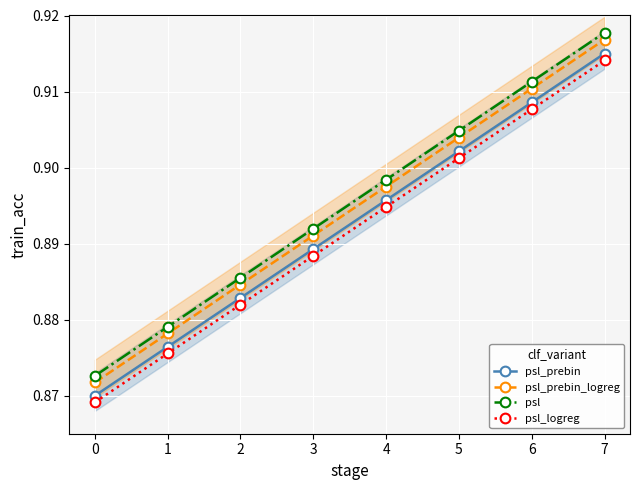

The psl_logreg series shows 0.9 at 5. True or false?

True